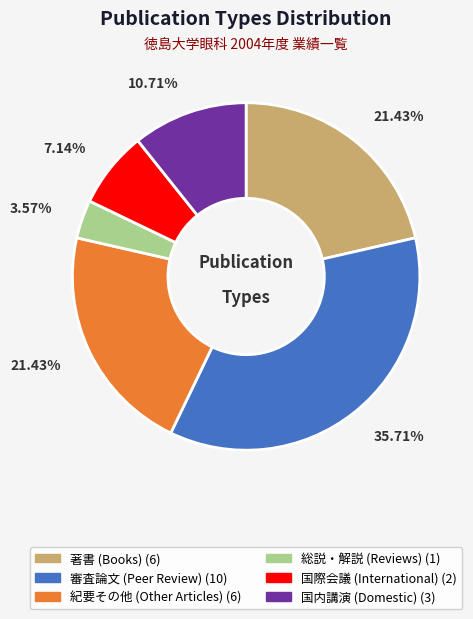

Is there any slice that represents more than half of the pie?

No